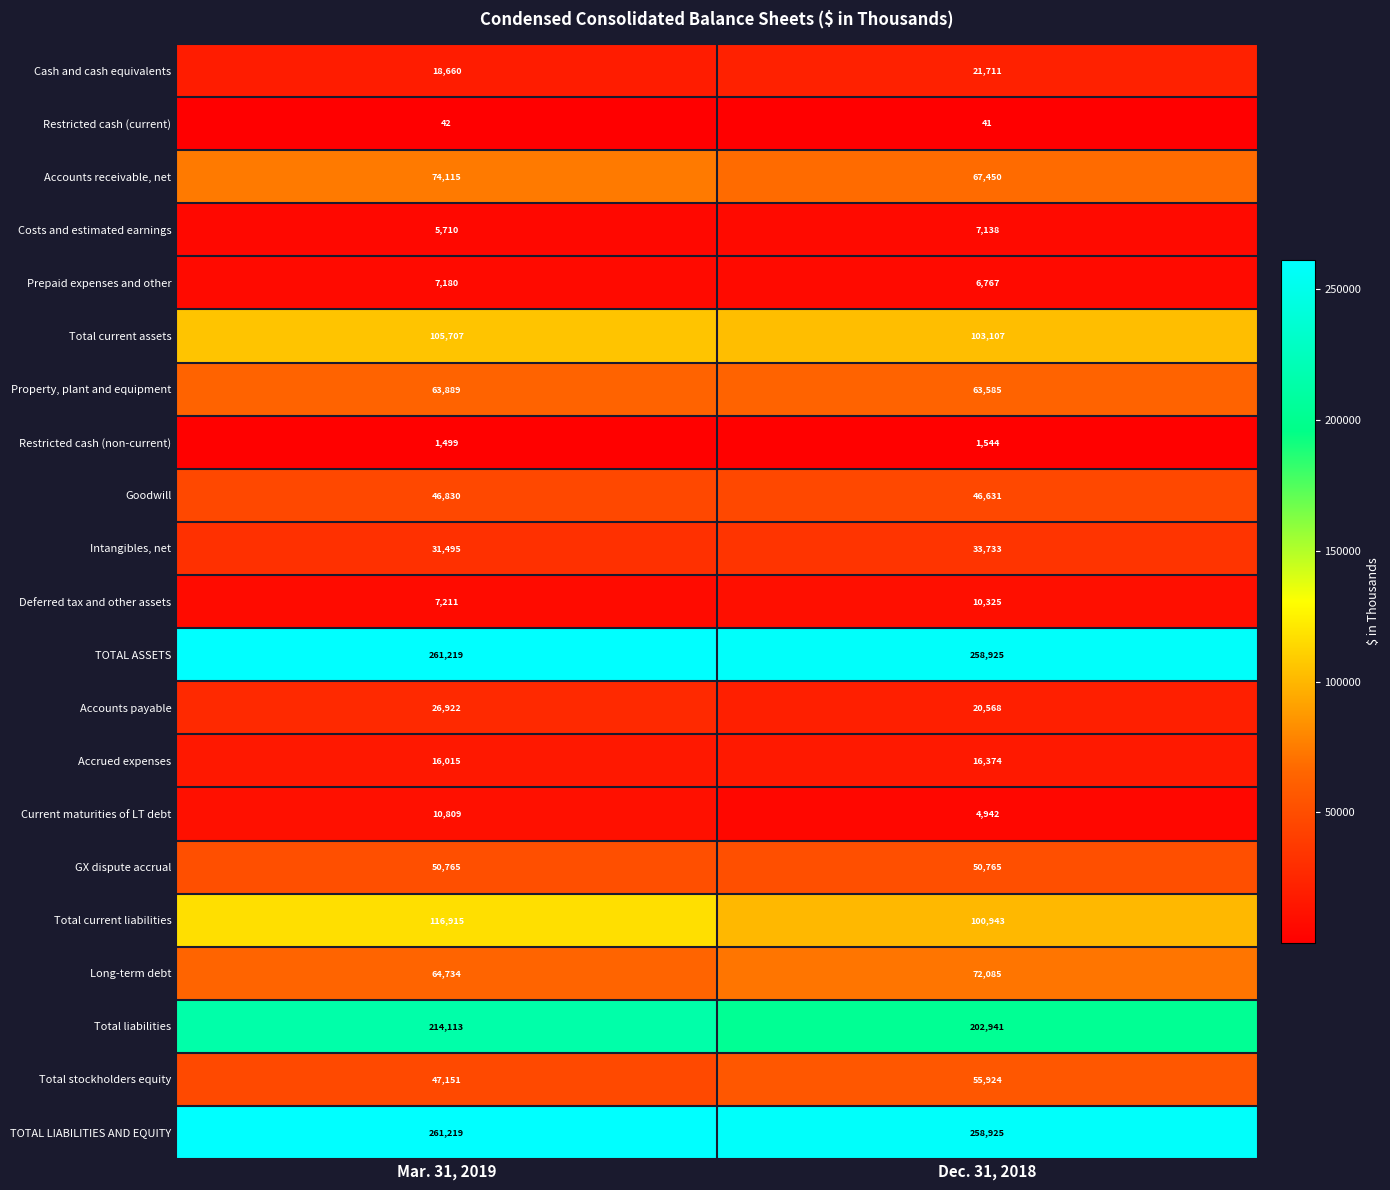

How many series are shown in this chart?

21